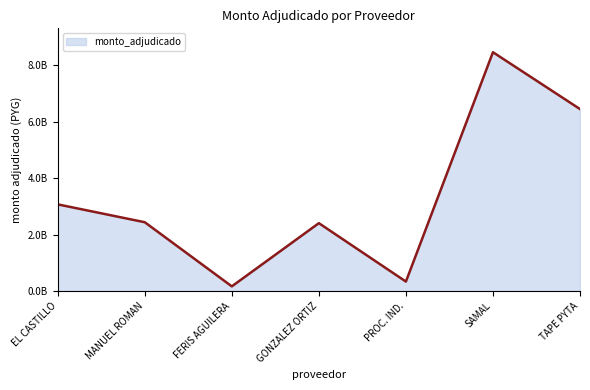

How many points are higher than both their immediate neighbors (excluding endpoints)?

2